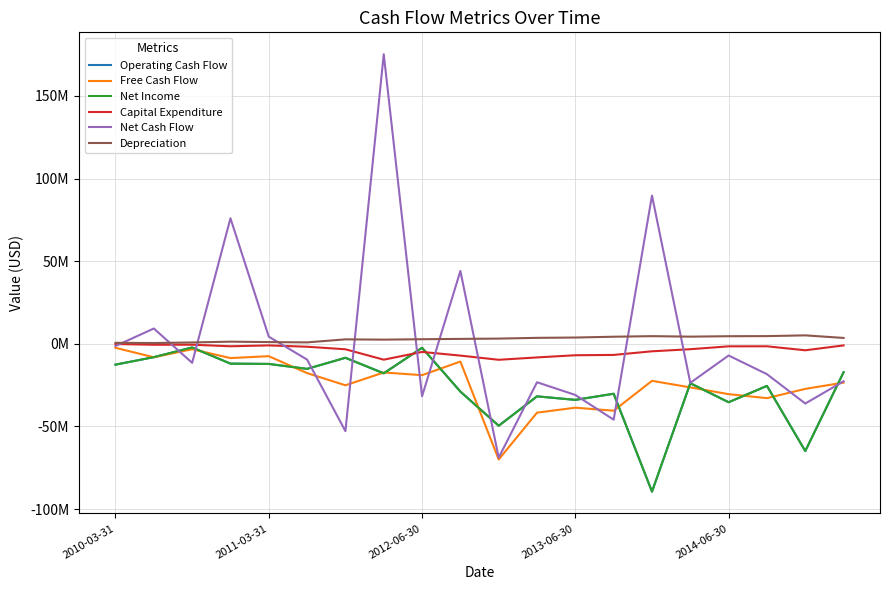

Is this an area chart (filled region under the line)?

No